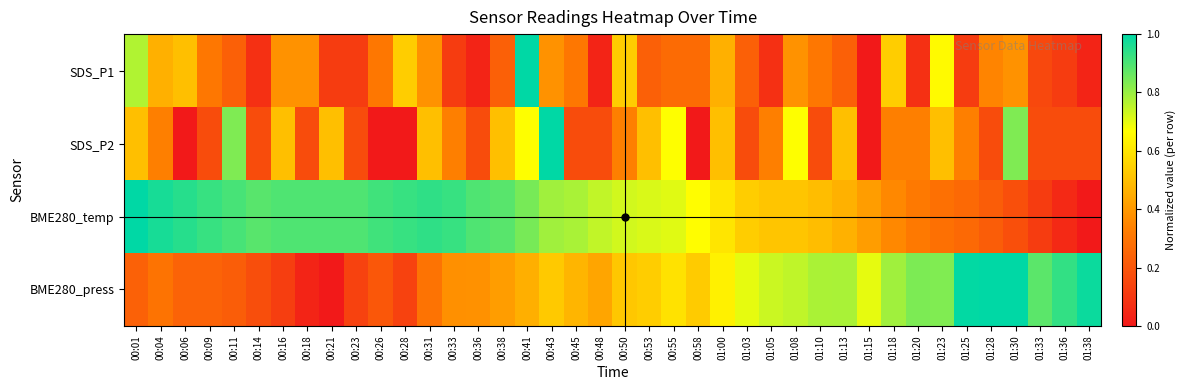

Rank the series at 01:38 from lowest to highest value.

BME280_temp, SDS_P1, SDS_P2, BME280_press